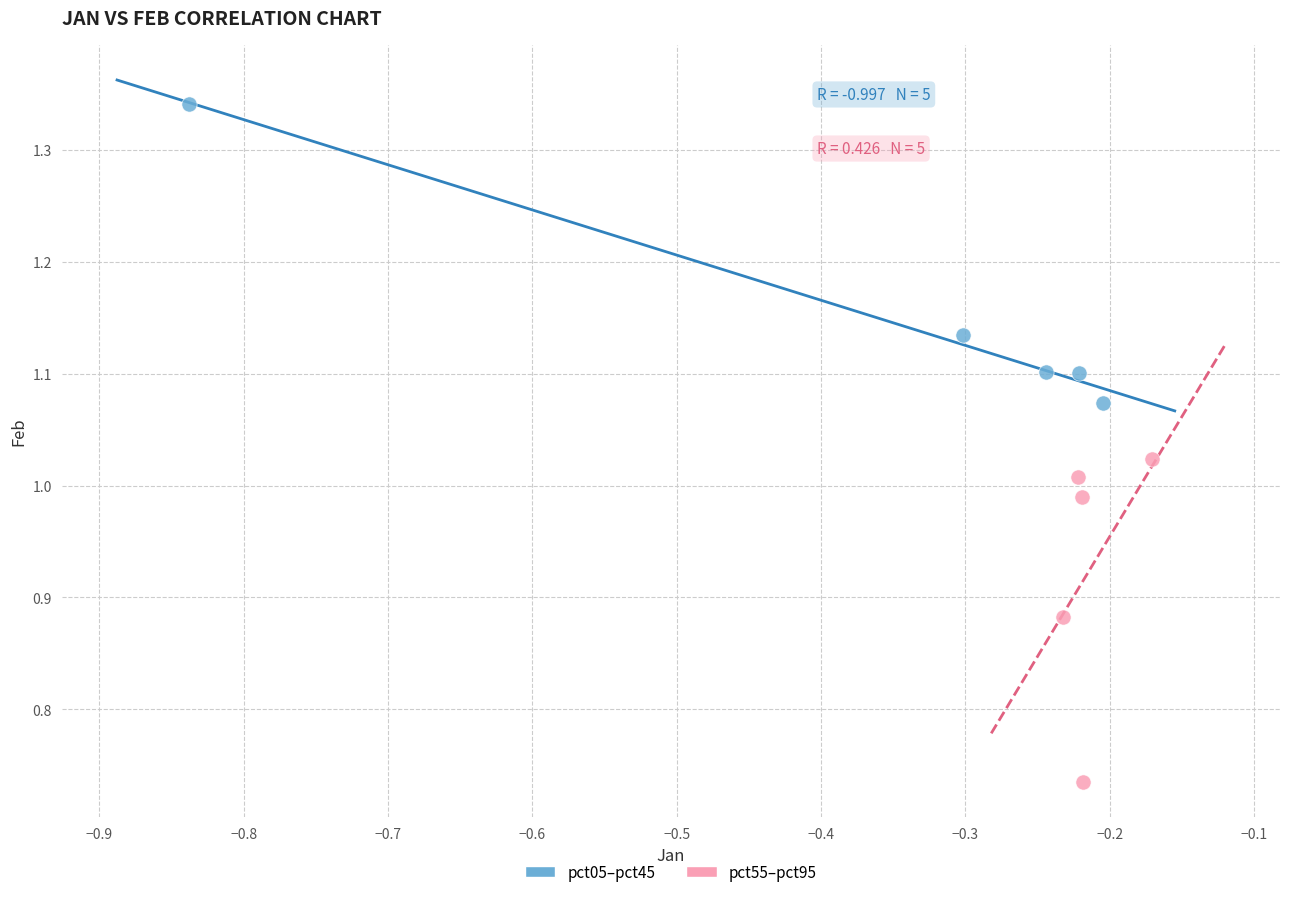

Which series reaches the maximum Y coordinate?

pct05–pct45